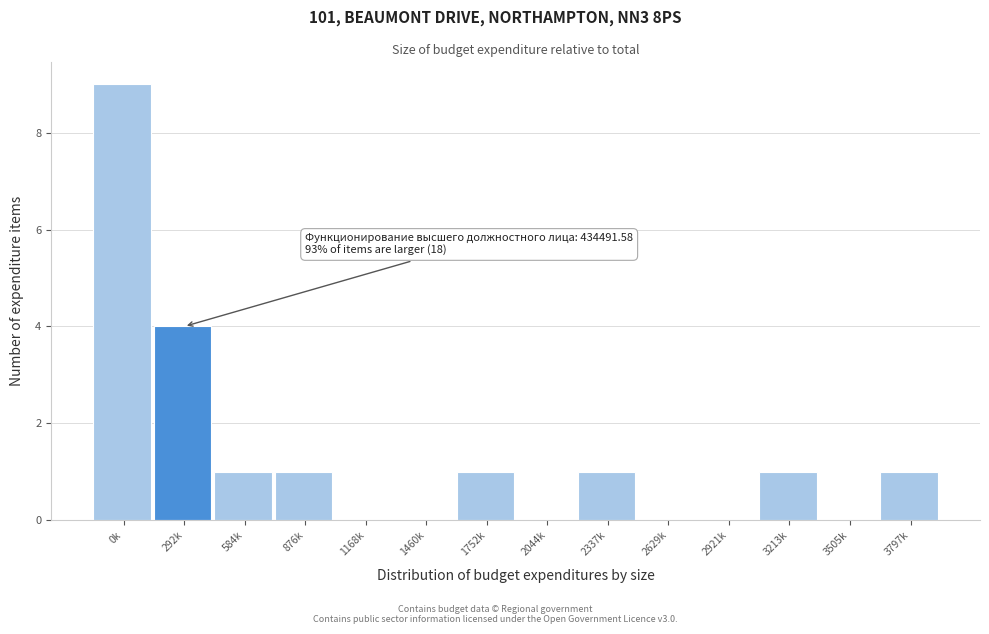

Reading right to left, list all the values displayed in this chart.

3797k=1	3505k=0	3213k=1	2921k=0	2629k=0	2337k=1	2044k=0	1752k=1	1460k=0	1168k=0	876k=1	584k=1	292k=4	0k=9